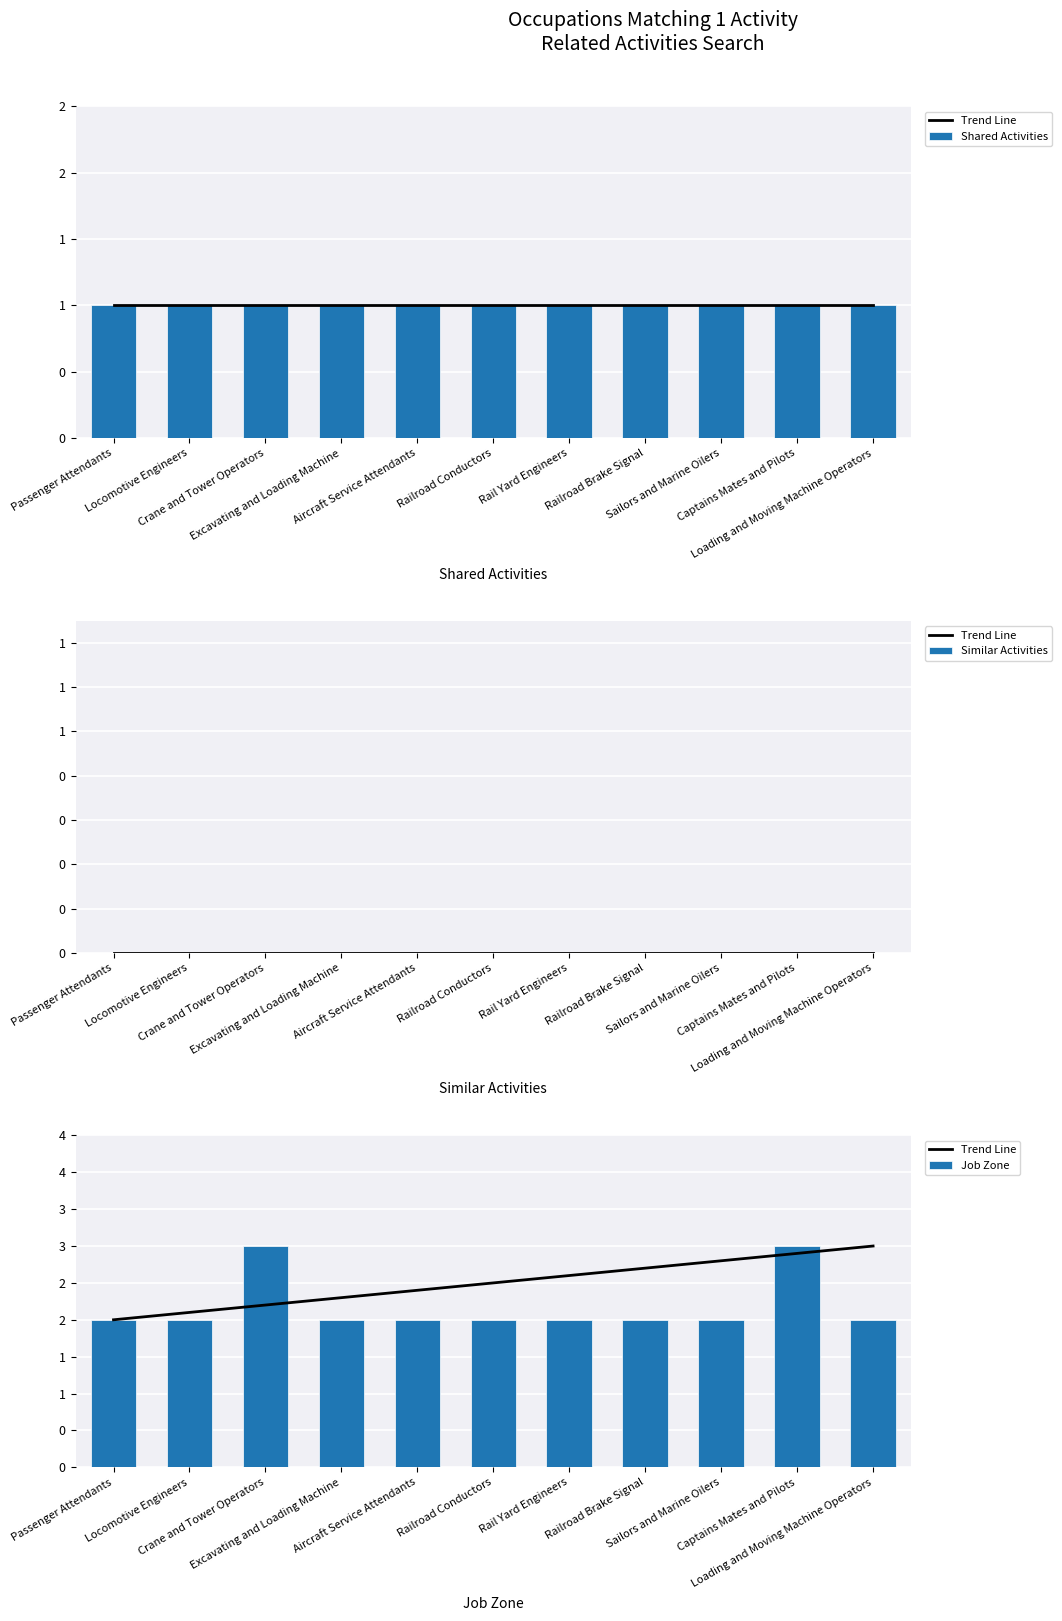

Which series has the largest total across all categories?

Trend Line